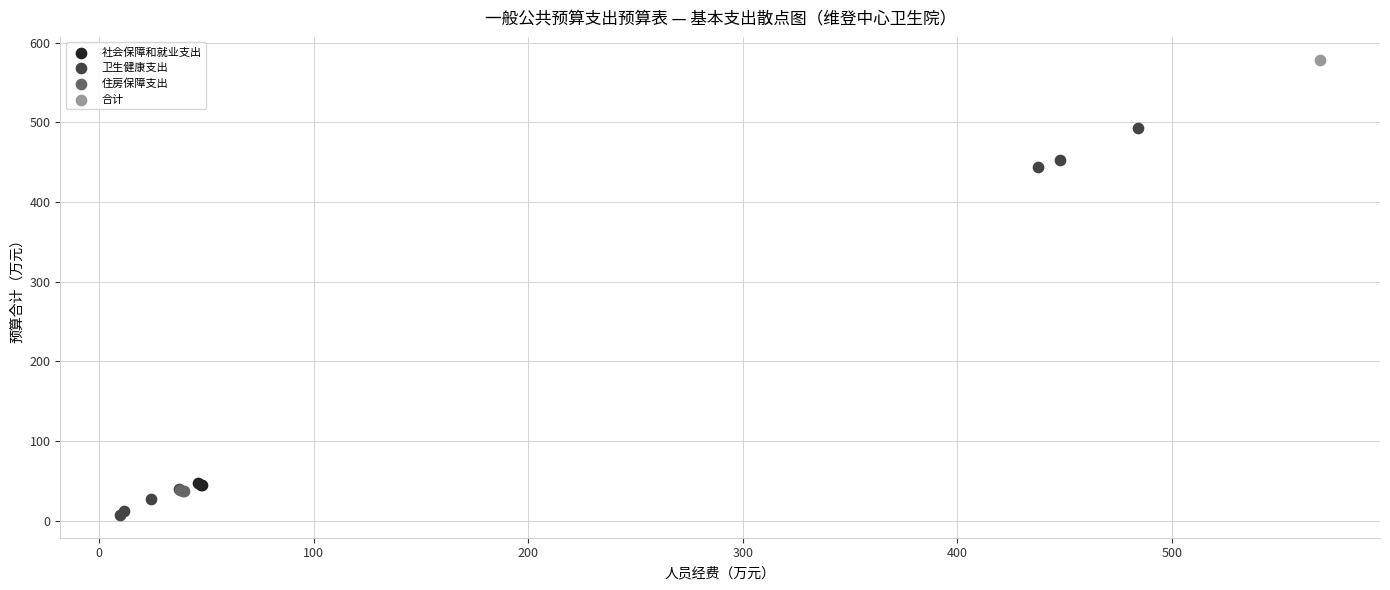

Which series contains the highest Y value?

合计